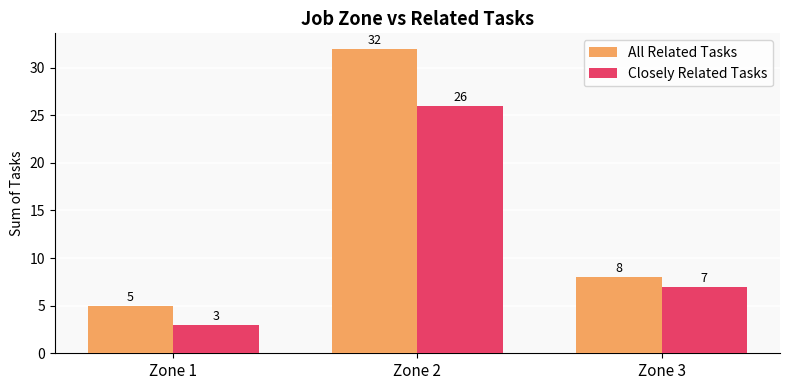

Reading left to right, what are all the values shown in this chart?

All Related Tasks: Zone 1=5	Zone 2=32	Zone 3=8
Closely Related Tasks: Zone 1=3	Zone 2=26	Zone 3=7